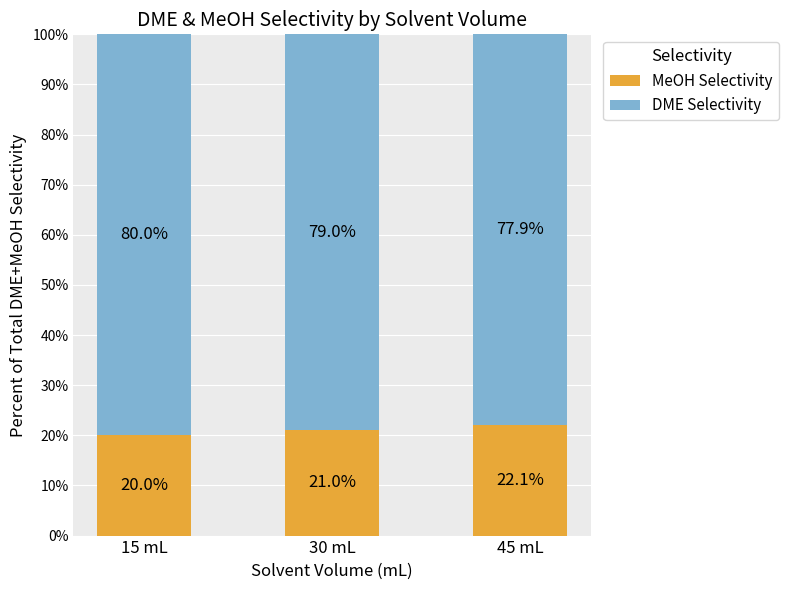

What is the difference between the MeOH Selectivity values at 15 mL and 45 mL?

2.1